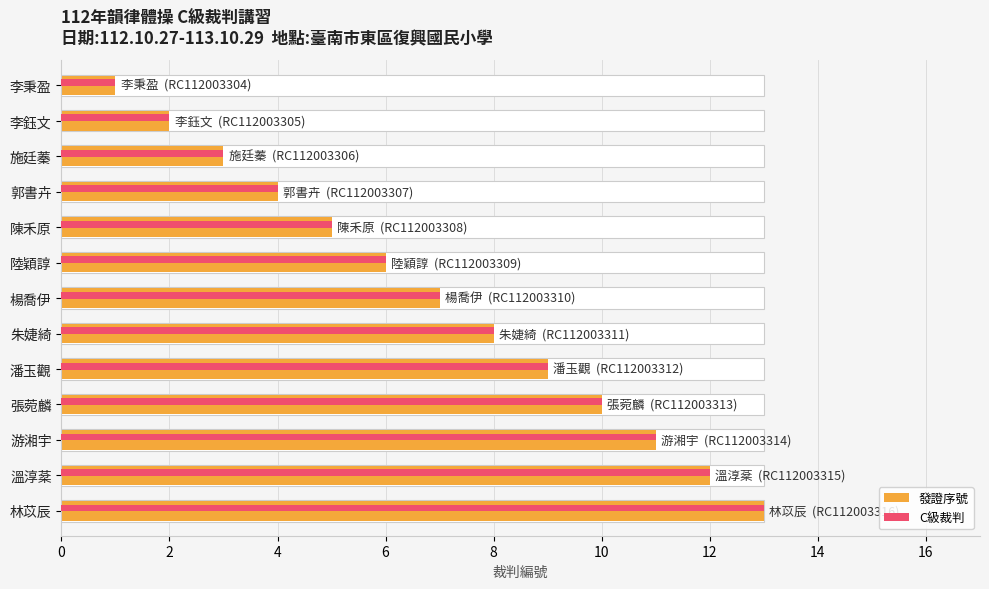

What are all the series names shown in the legend?

發證序號, C級裁判